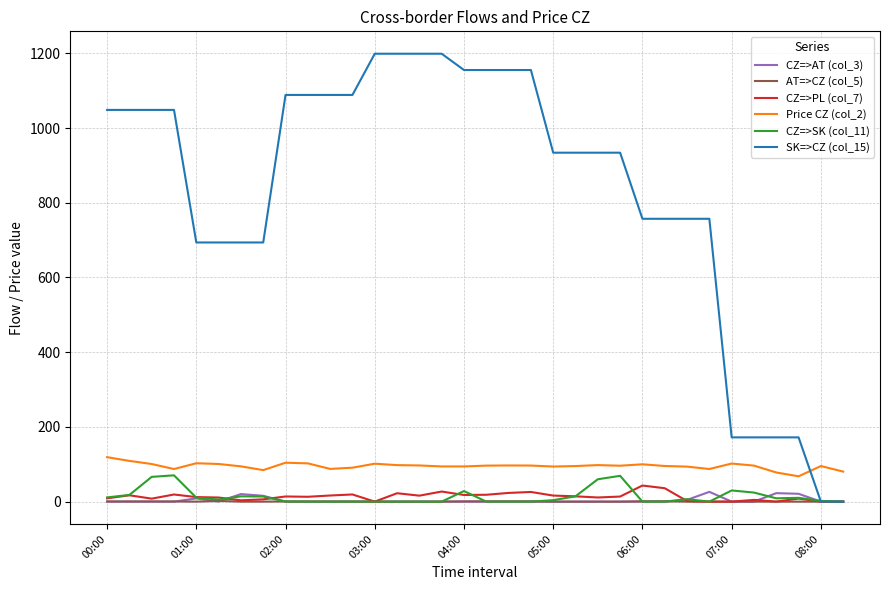

True or false: Price CZ (col_2) and CZ=>PL (col_7) cross at least once.

False